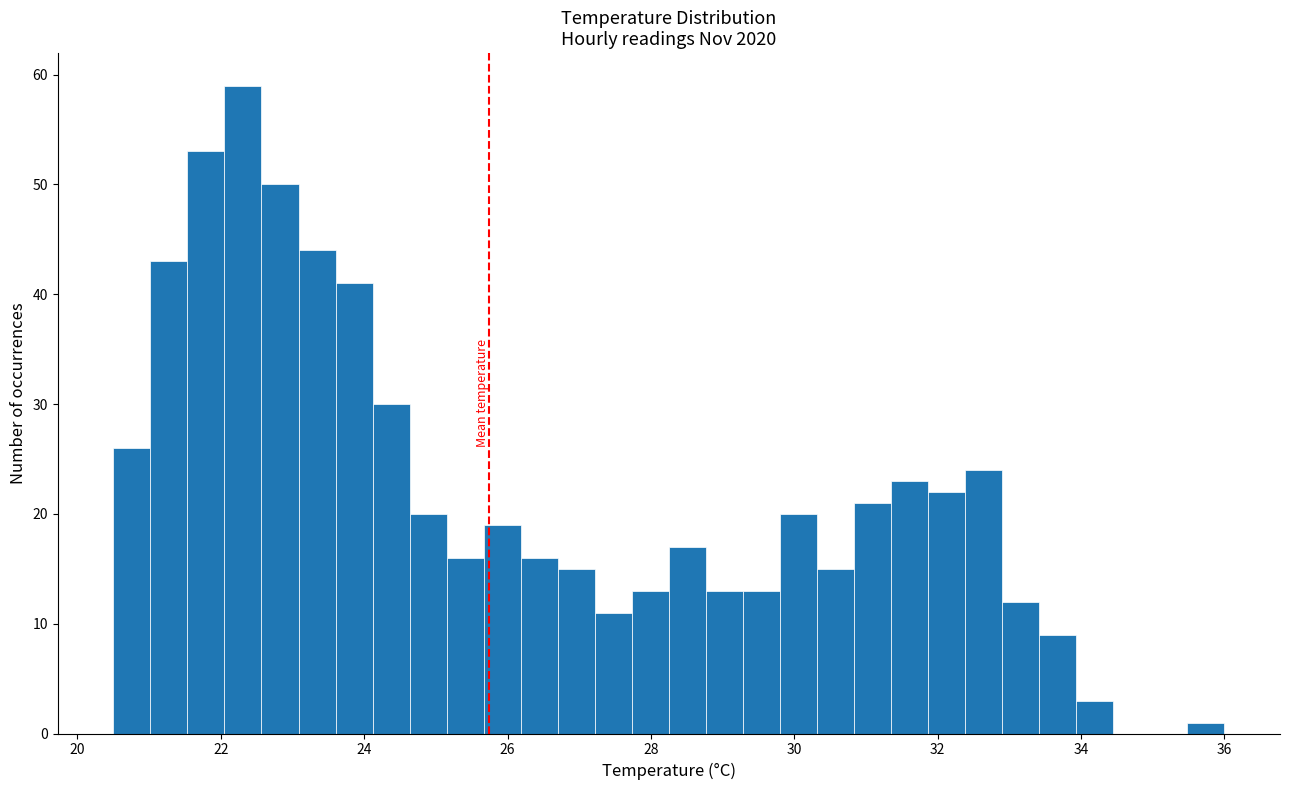

Read against the x-axis, roughly where is the centre of the tallest bar?

22.4